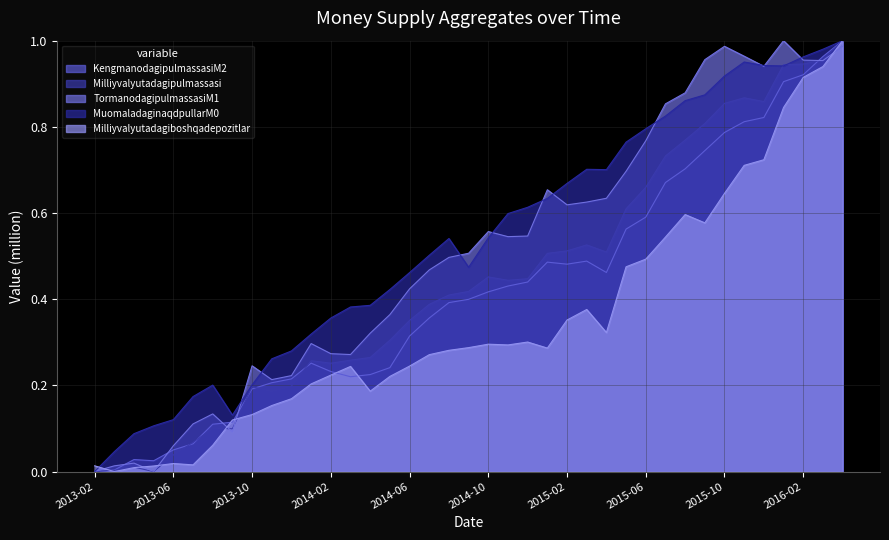

Does the chart have visible grid lines?

Yes